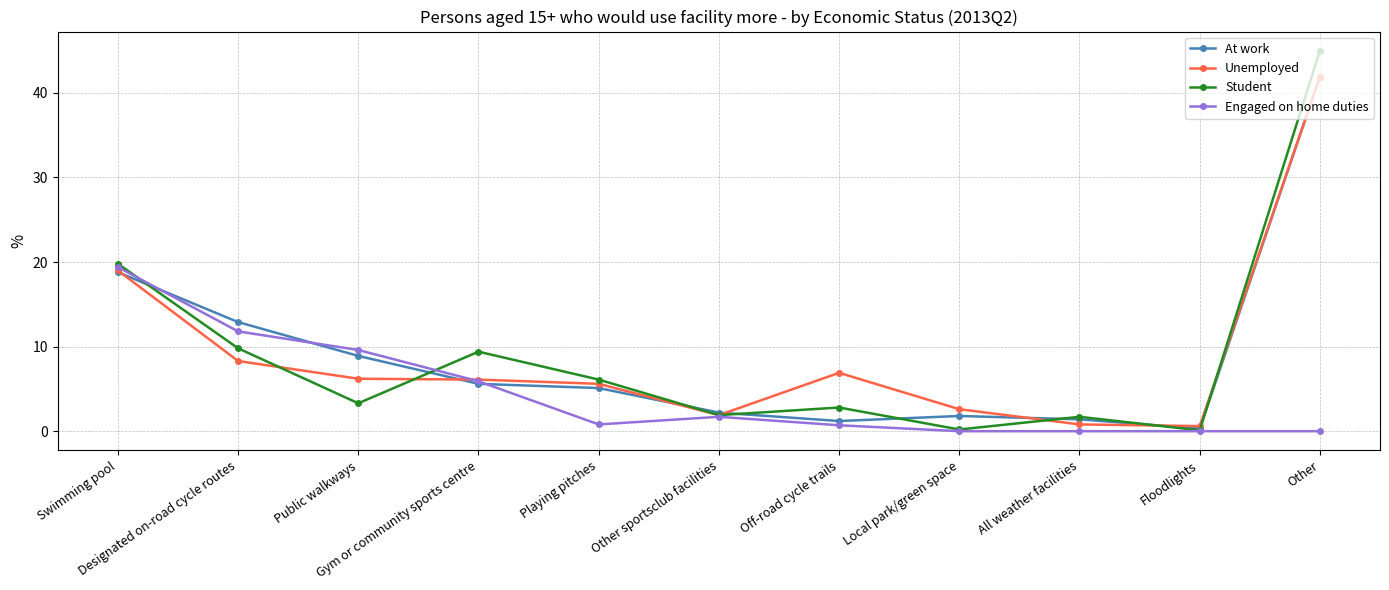

Which series has the largest range (max minus min)?

Student